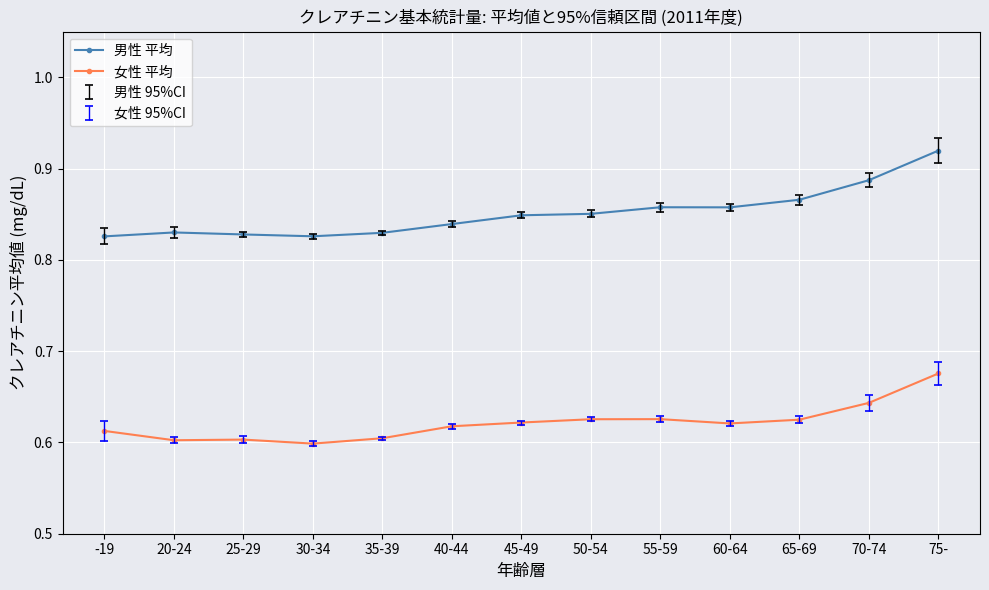

Which category has the highest value across all series?

75-